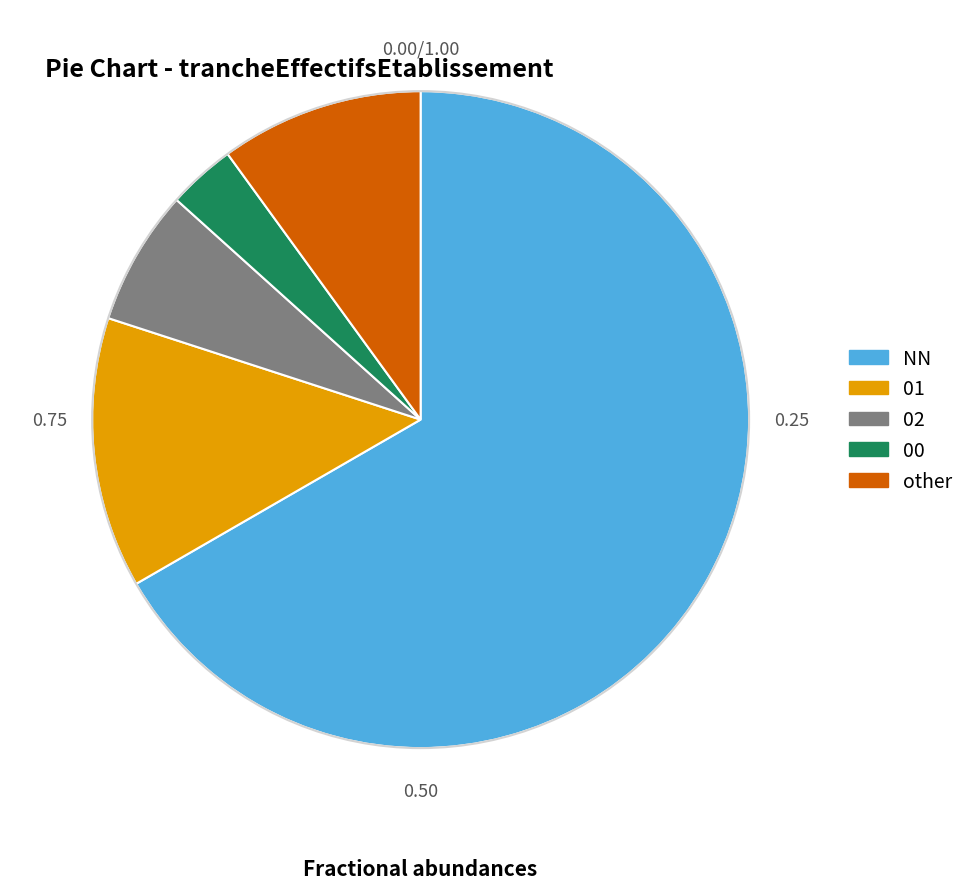

Rank the categories by value from lowest to highest.

00, 02, other, 01, NN